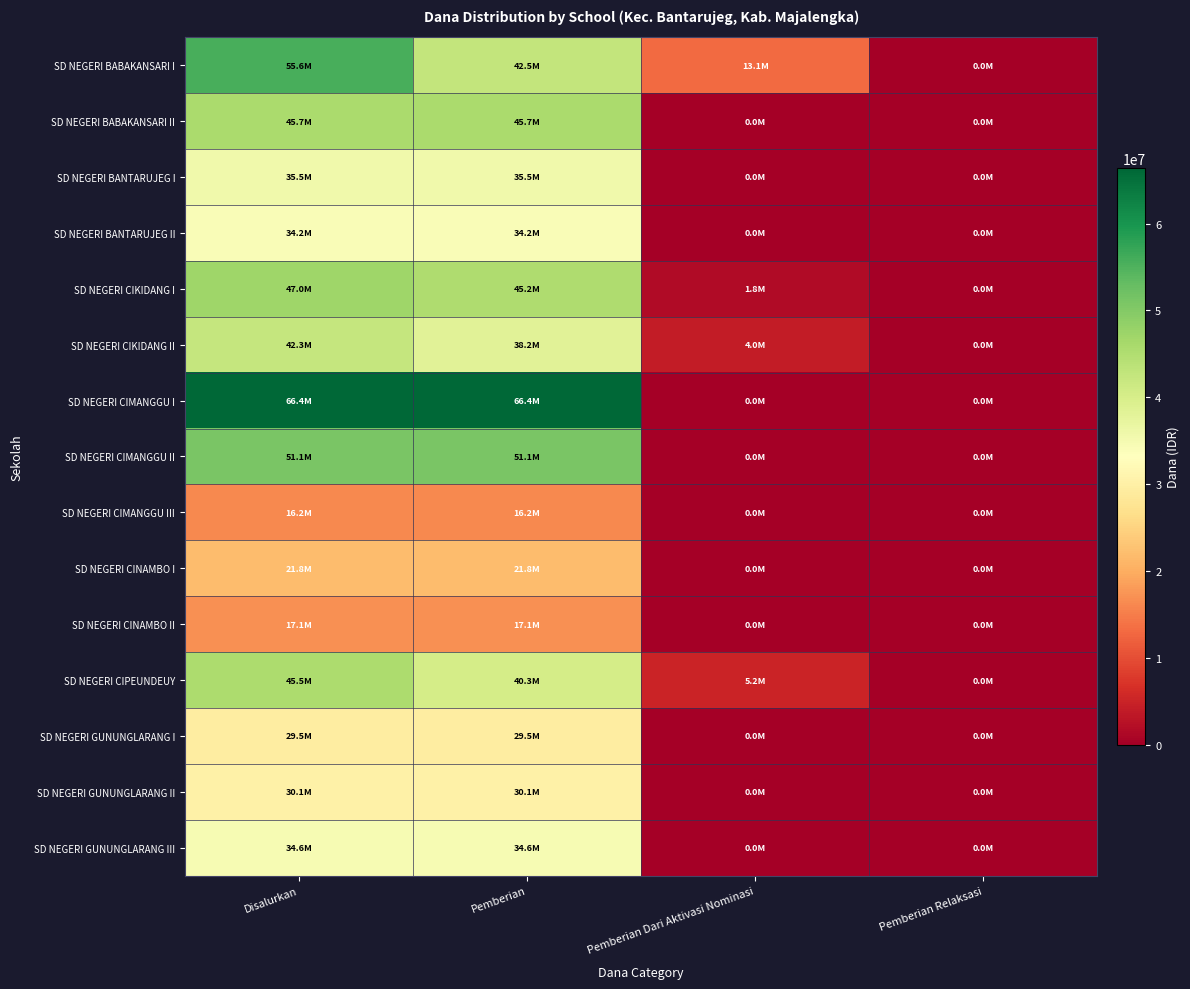

At how many categories does at least one series exceed 18454736?

2